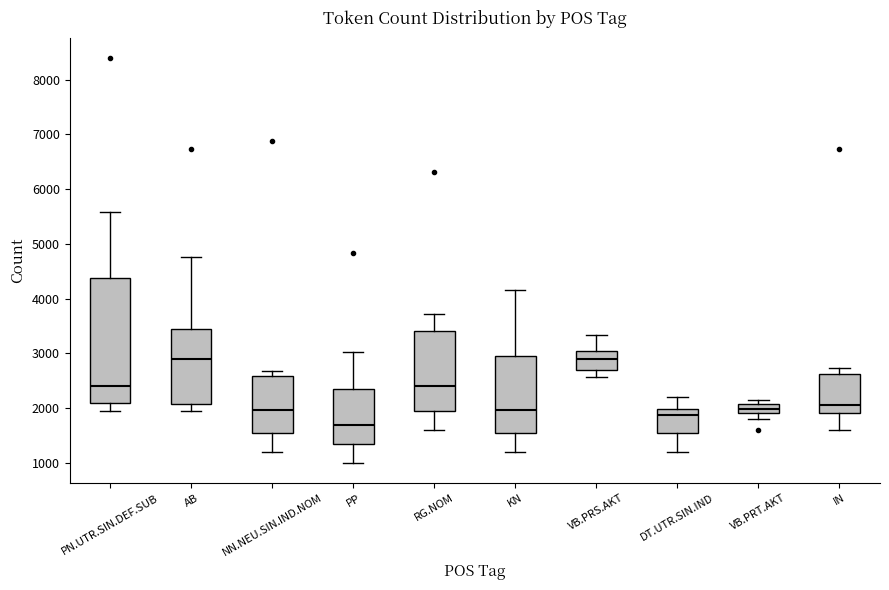

Reading left to right, transcribe this box plot: for each box, give where its median line is, the range the box spans, and where its two whiskers end, as read against the y-axis. The values are not printed on the chart, so give them approximately, as read against the axis.

PN.UTR.SIN.DEF.SUB: median 2400, box 2100 to 4400, whiskers 2000 to 5600
AB: median 2900, box 2100 to 3400, whiskers 2000 to 4800
NN.NEU.SIN.IND.NOM: median 2000, box 1600 to 2600, whiskers 1200 to 2700
PP: median 1700, box 1400 to 2300, whiskers 1000 to 3000
RG.NOM: median 2400, box 2000 to 3400, whiskers 1600 to 3700
KN: median 2000, box 1600 to 2900, whiskers 1200 to 4200
VB.PRS.AKT: median 2900, box 2700 to 3000, whiskers 2600 to 3300
DT.UTR.SIN.IND: median 1900, box 1600 to 2000, whiskers 1200 to 2200
VB.PRT.AKT: median 2000, box 1900 to 2100, whiskers 1800 to 2200
IN: median 2100, box 1900 to 2600, whiskers 1600 to 2700